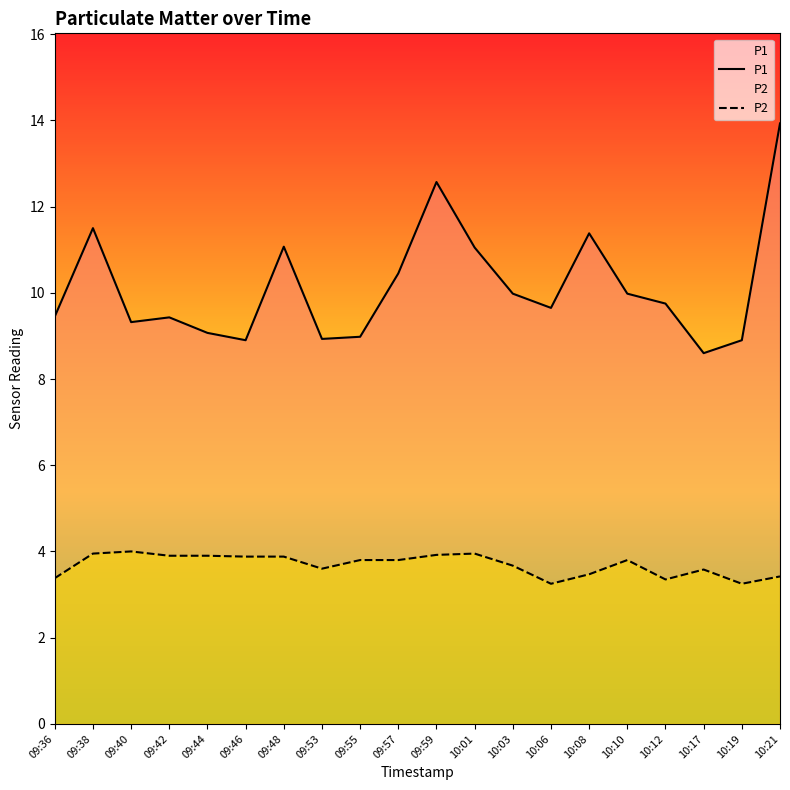

Reading left to right, transcribe all the data shown in this chart.

P1: 9.4	11.5	9.3	9.4	9.1	8.9	11.1	8.9	9.0	10.4	12.6	11.1	10.0	9.7	11.4	10.0	9.8	8.6	8.9	13.9
P2: 3.4	4.0	4.0	3.9	3.9	3.9	3.9	3.6	3.8	3.8	3.9	4.0	3.7	3.2	3.5	3.8	3.4	3.6	3.2	3.4